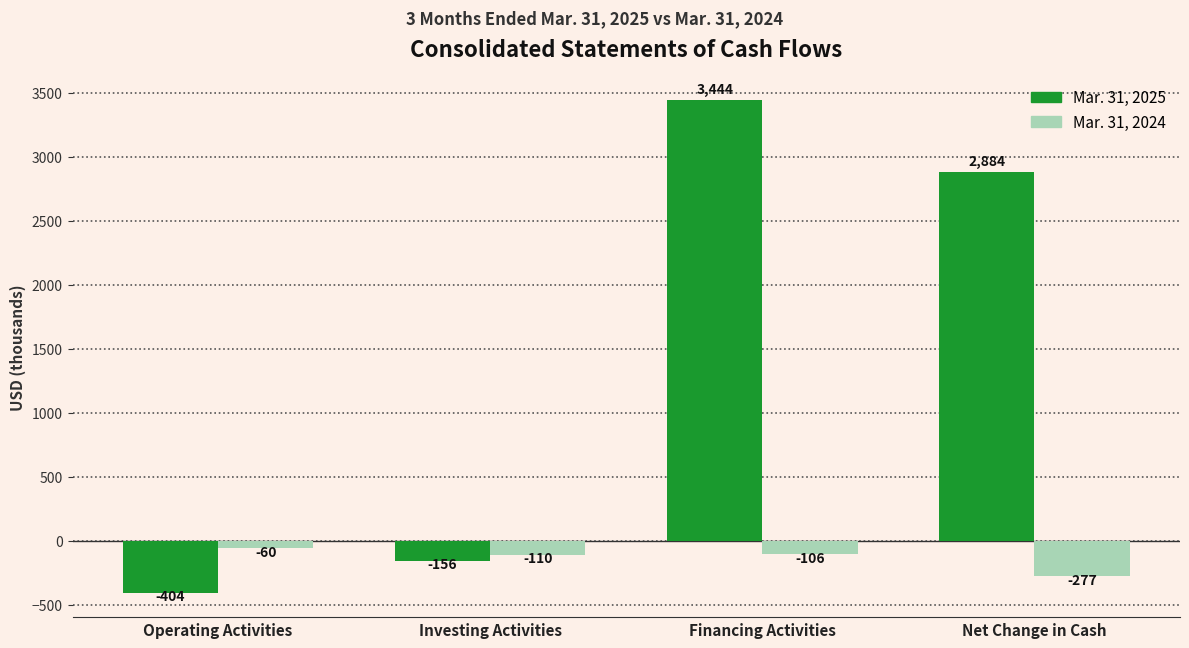

Rank the series by their maximum value, from highest to lowest.

Mar. 31, 2025, Mar. 31, 2024